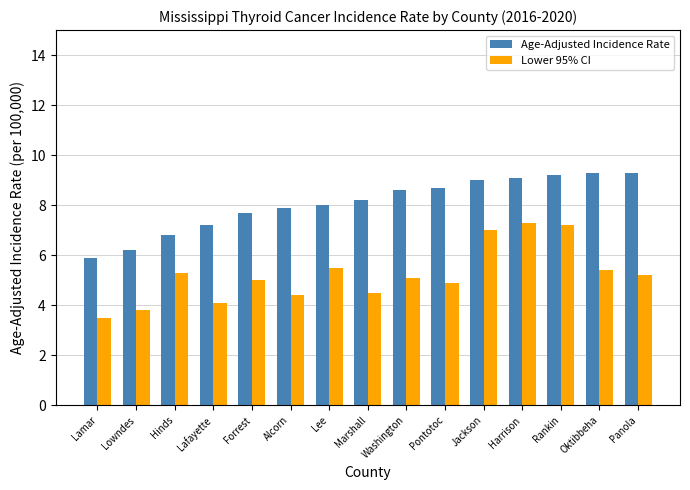

Reading right to left, extract all data points from this chart.

Age-Adjusted Incidence Rate: 9.3	9.3	9.2	9.1	9.0	8.7	8.6	8.2	8.0	7.9	7.7	7.2	6.8	6.2	5.9
Lower 95% CI: 5.2	5.4	7.2	7.3	7.0	4.9	5.1	4.5	5.5	4.4	5.0	4.1	5.3	3.8	3.5